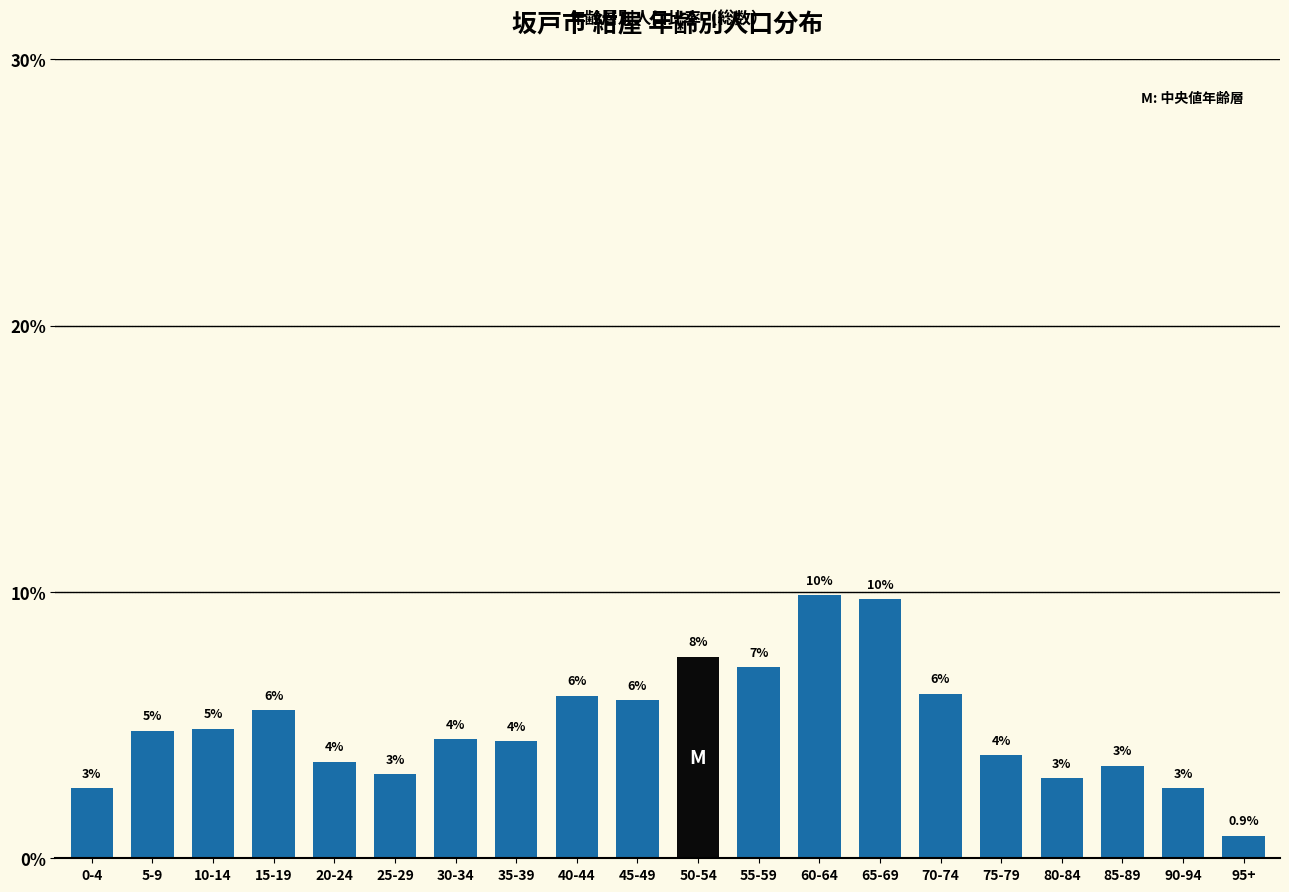

What is the maximum value shown in the chart?

9.9